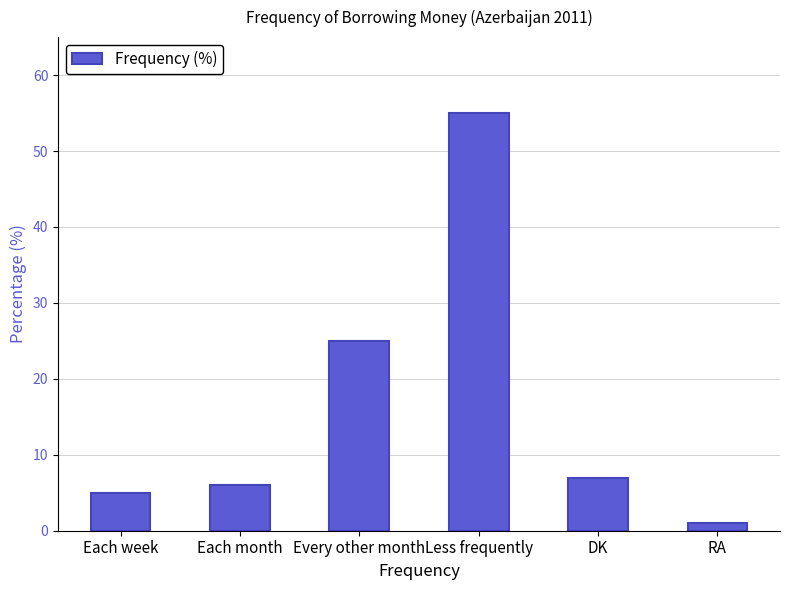

At which category does the chart reach its minimum across all series?

RA